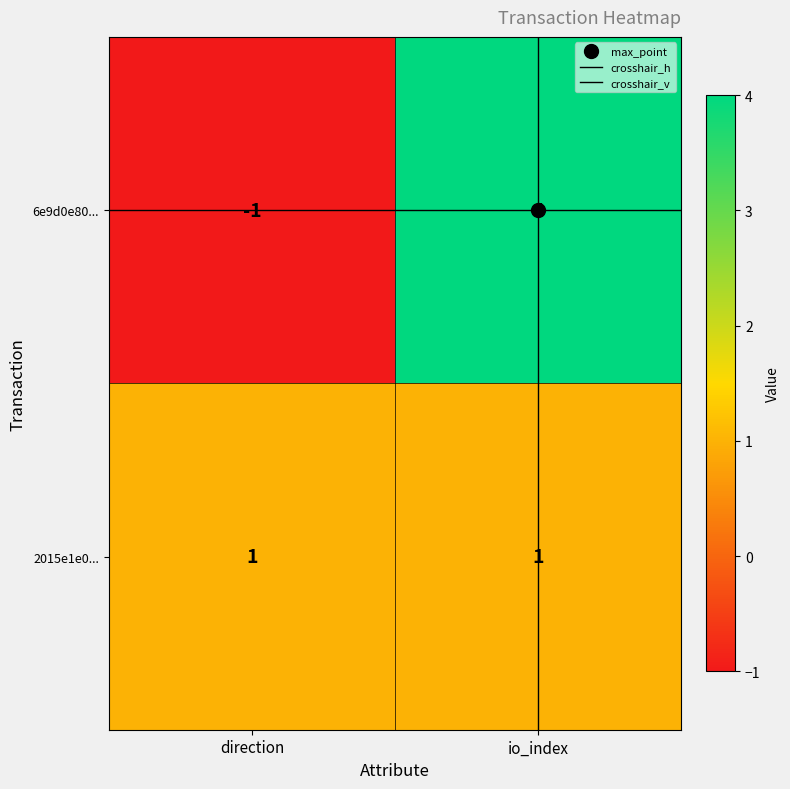

Read the 6e9d0e80... value at io_index.

4